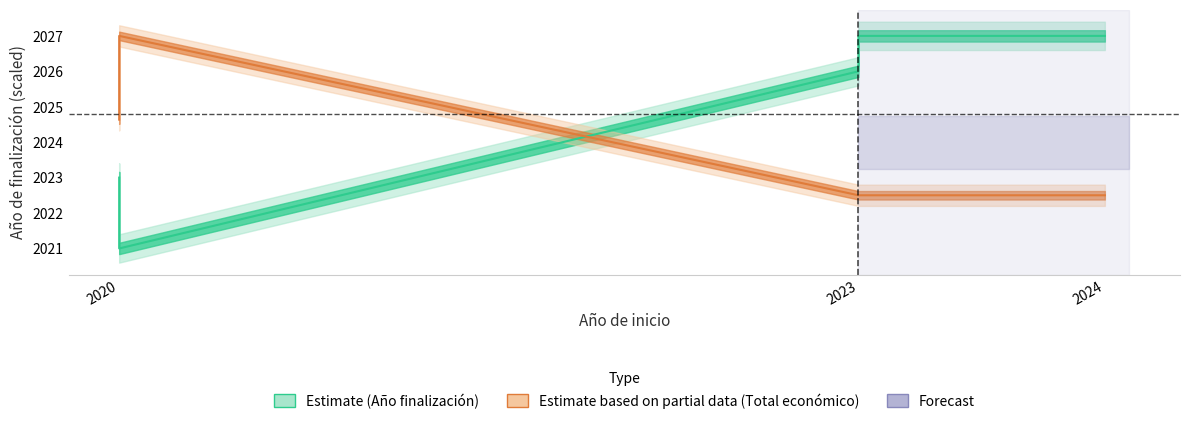

List the series in order of their overall mean, lowest first.

Total económico, Año de finalización